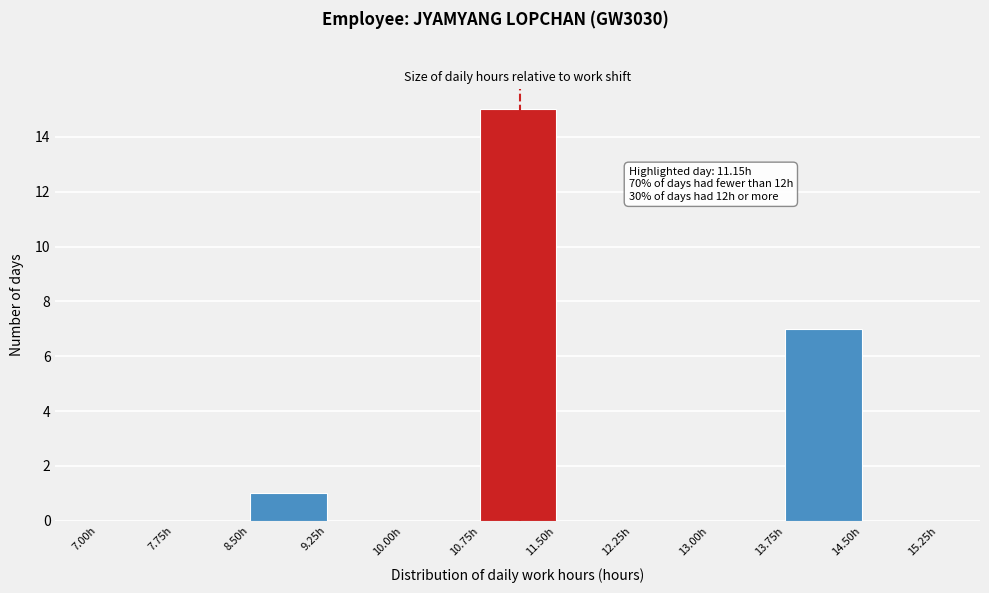

Which range on the x-axis has the tallest bar?

10.75 to 11.50